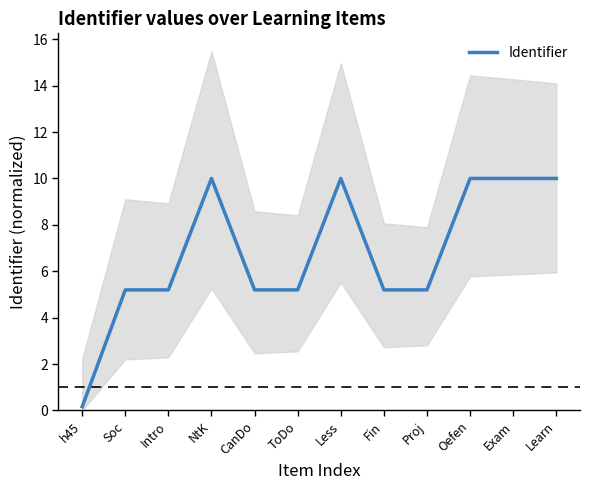

Between Proj and h45, which is larger?

Proj